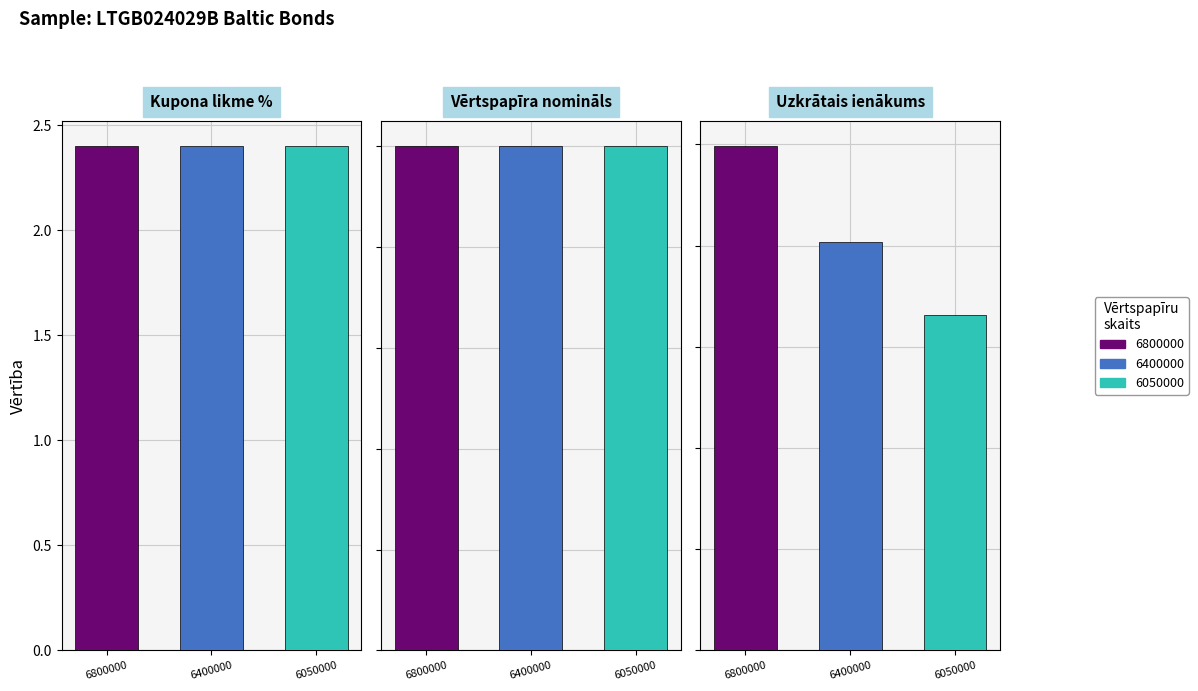

What is the value of the Vērtspapīra nomināls bar at the 2nd from the left?

100.0